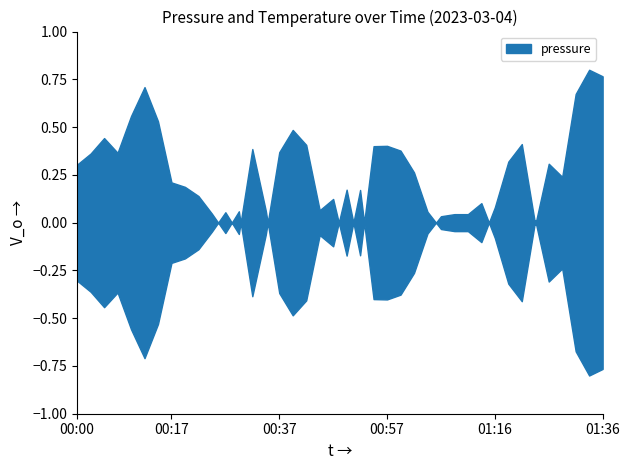

At which category does the data reach its first local valley?

00:07